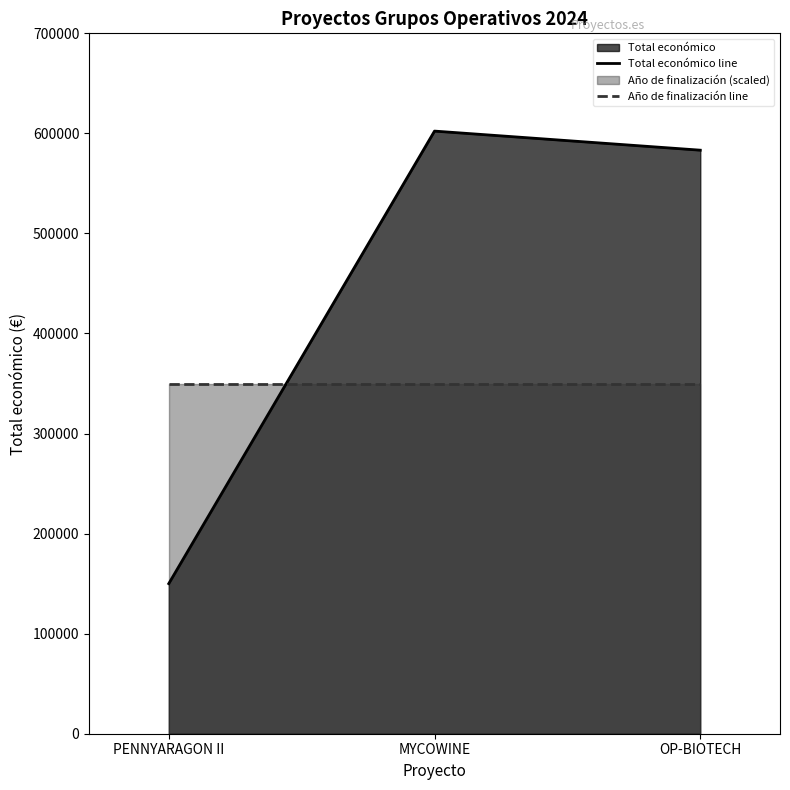

Reading right to left, extract all data points from this chart.

OP-BIOTECH=583223.0	MYCOWINE=602295.4	PENNYARAGON II=150000.0